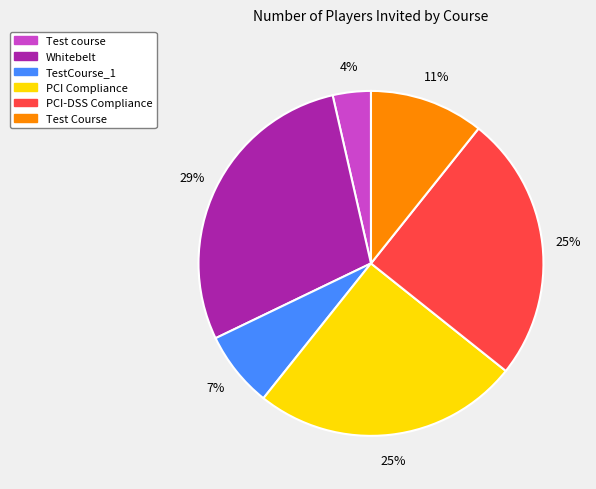

Between PCI-DSS Compliance and Test Course, which is larger?

PCI-DSS Compliance